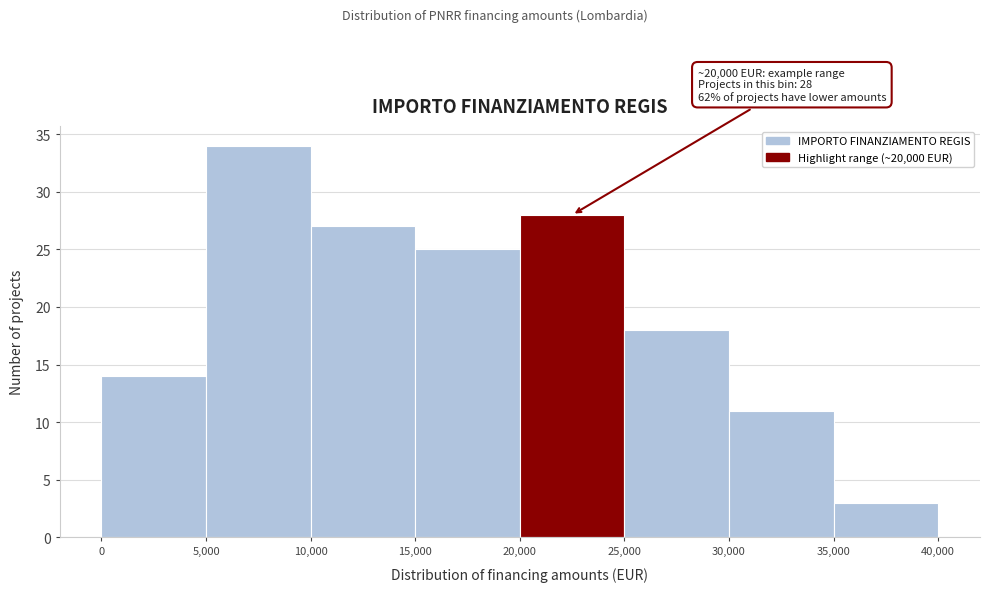

Over which range of the x-axis is the bar tallest?

5,000 to 10,000